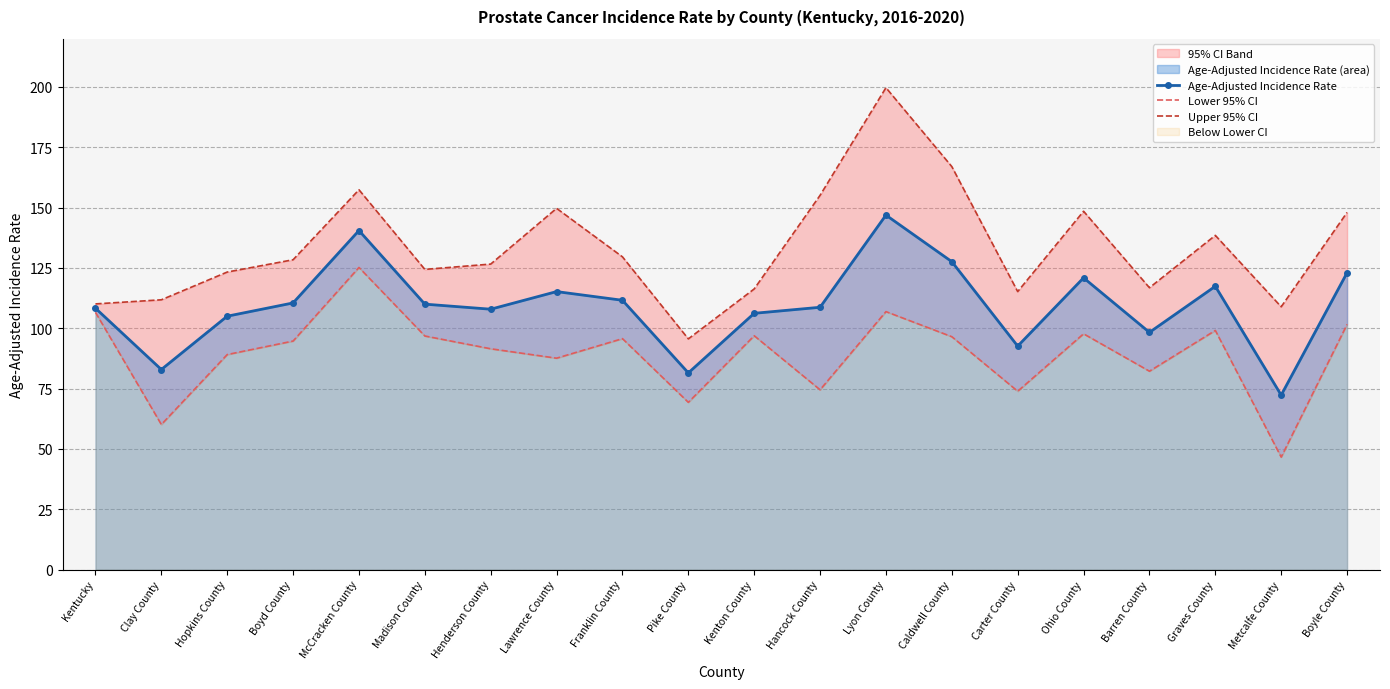

Reading left to right, list all the values displayed in this chart.

Age-Adjusted Incidence Rate: 108.3	82.9	105.0	110.5	140.5	110.0	107.9	115.2	111.6	81.5	106.2	108.7	146.9	127.6	92.6	120.9	98.3	117.4	72.3	123.0
Lower 95% CI: 106.6	60.1	89.1	94.7	125.2	96.8	91.5	87.6	95.7	69.3	96.9	74.5	106.9	96.5	73.9	97.7	82.2	99.1	46.6	101.6
Upper 95% CI: 110.1	111.8	123.3	128.4	157.4	124.4	126.6	149.7	129.6	95.6	116.3	155.1	199.7	167.0	115.2	148.5	116.8	138.5	108.9	148.0